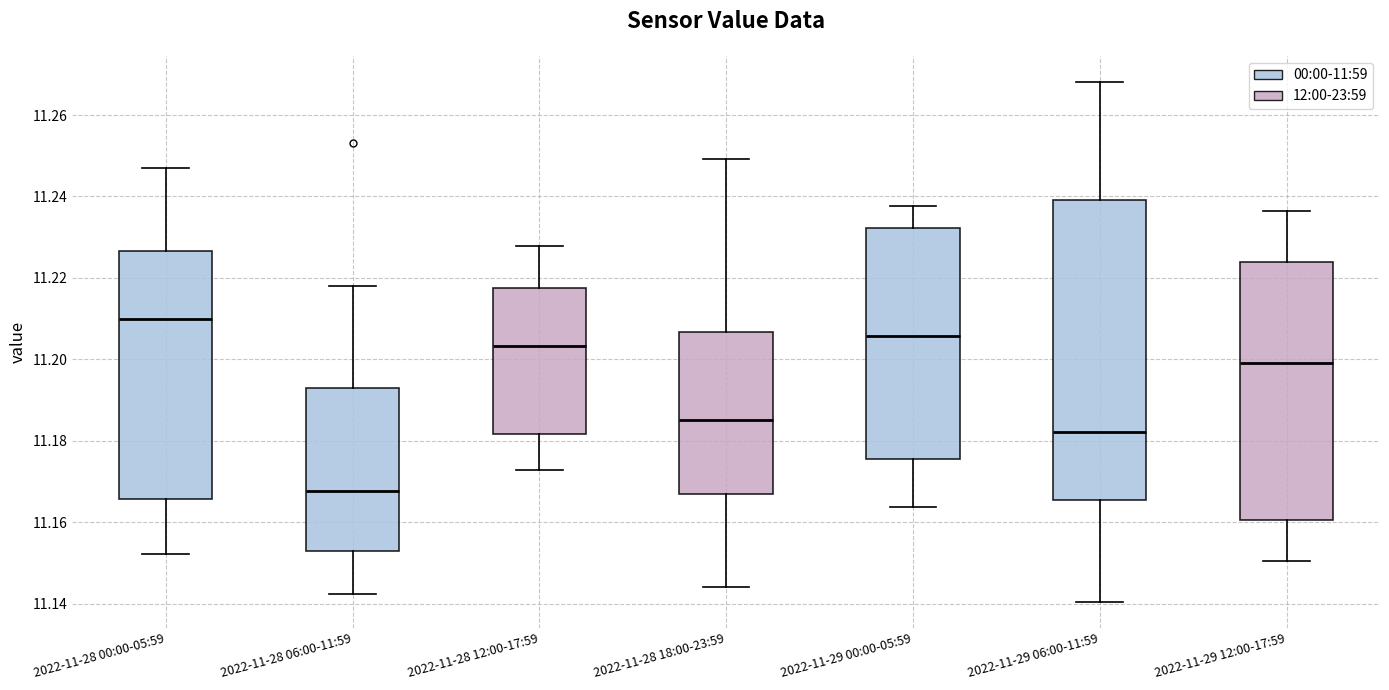

Where is the lower edge of the box for 2022-11-28 18:00-23:59 on the y-axis? The values are not printed on the chart, so give them approximately, as read against the axis.

11.166